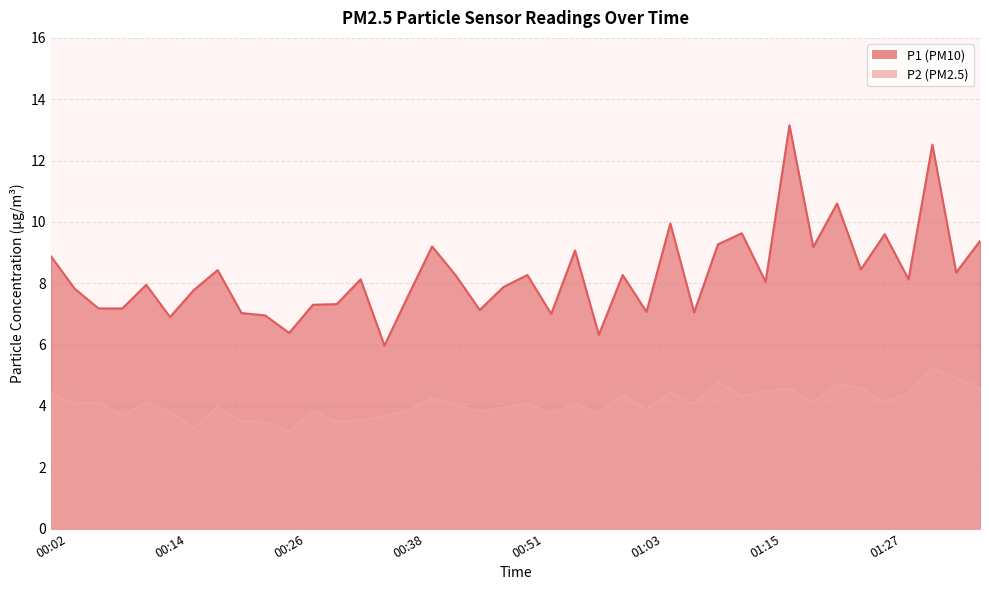

At which category is the sum across all series the highest?

01:33